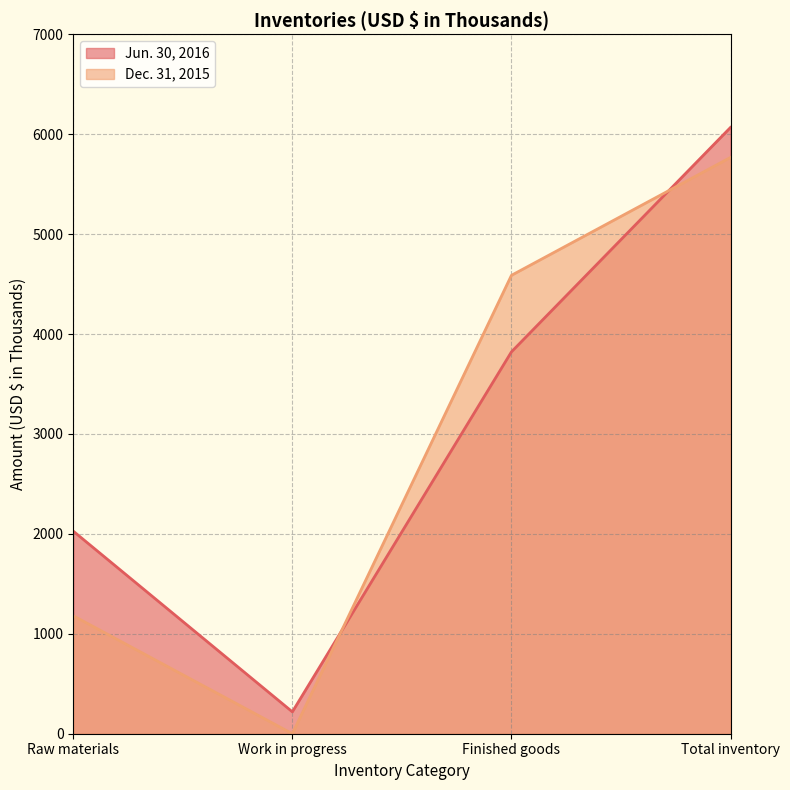

What is the label of the 4th point from the right?

Raw materials